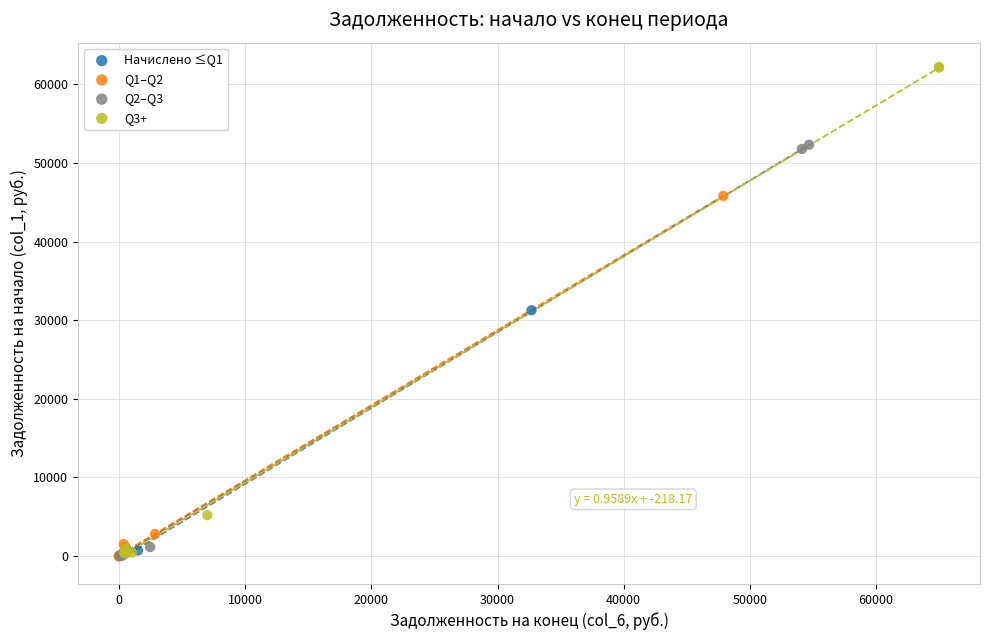

Which series has the widest spread of Y values?

Q3+